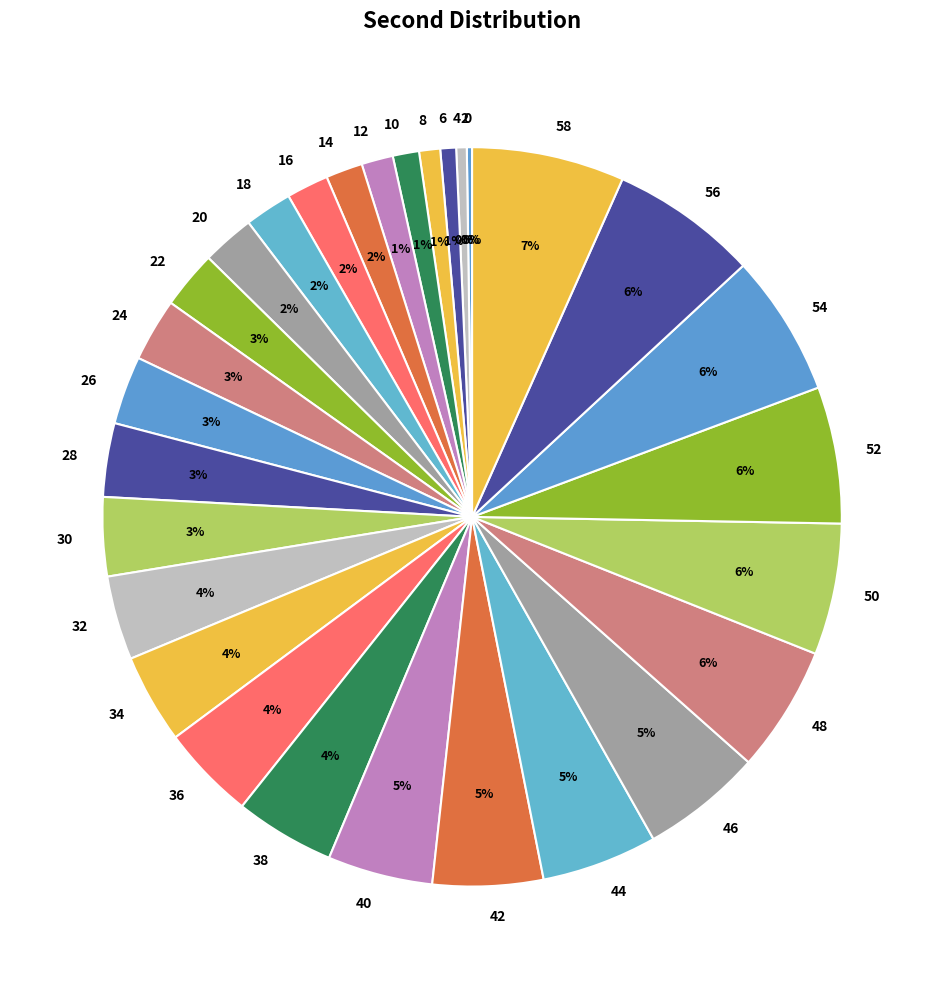

Is it true that 38 is 17% of the pie?

False